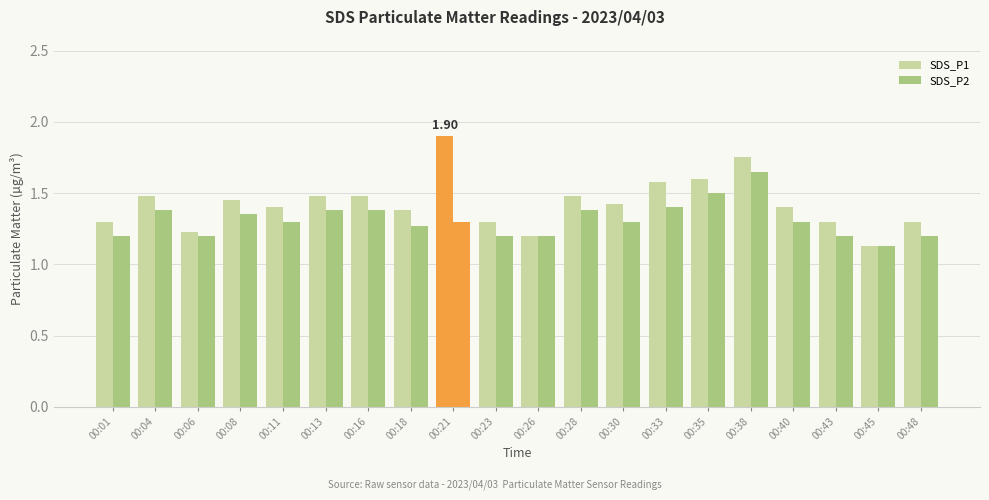

Which has a higher value, 00:48 or 00:38?

00:38